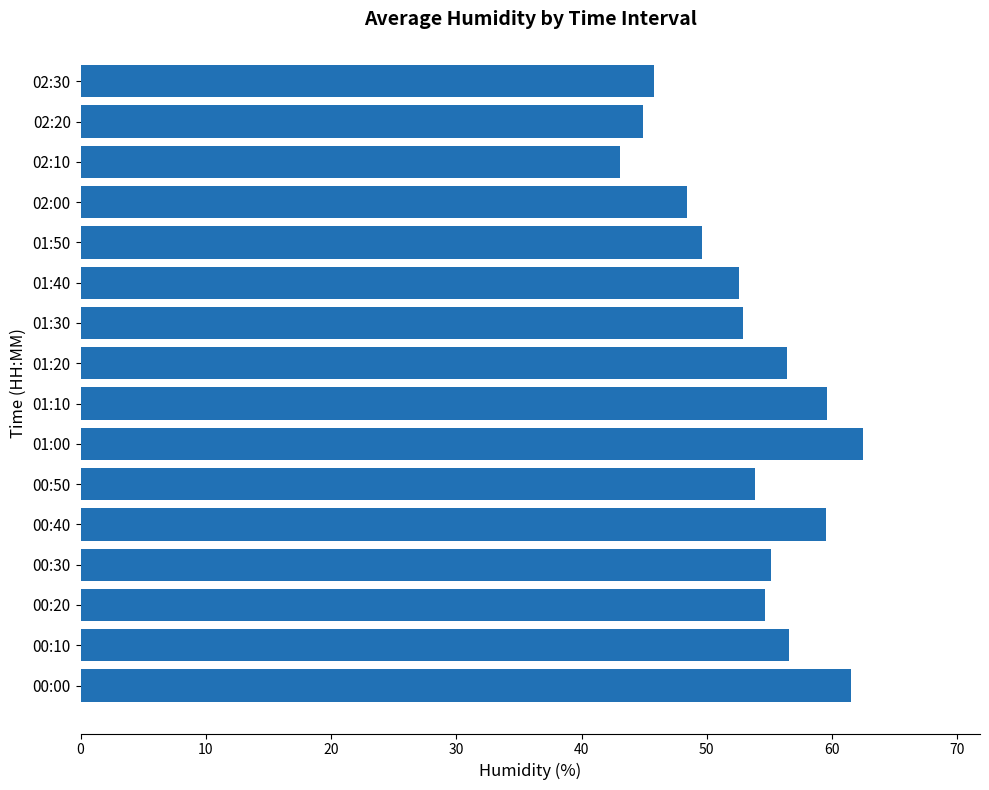

What value does the data have at 00:30?

55.1